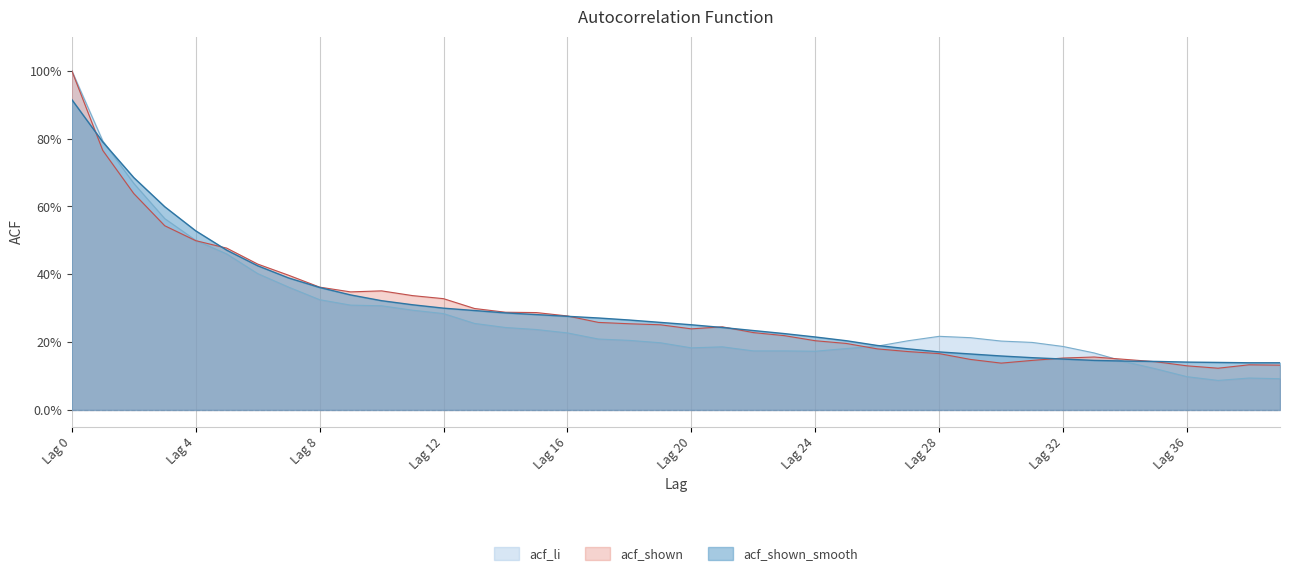

What is the average value of the acf_shown_smooth series?

0.3